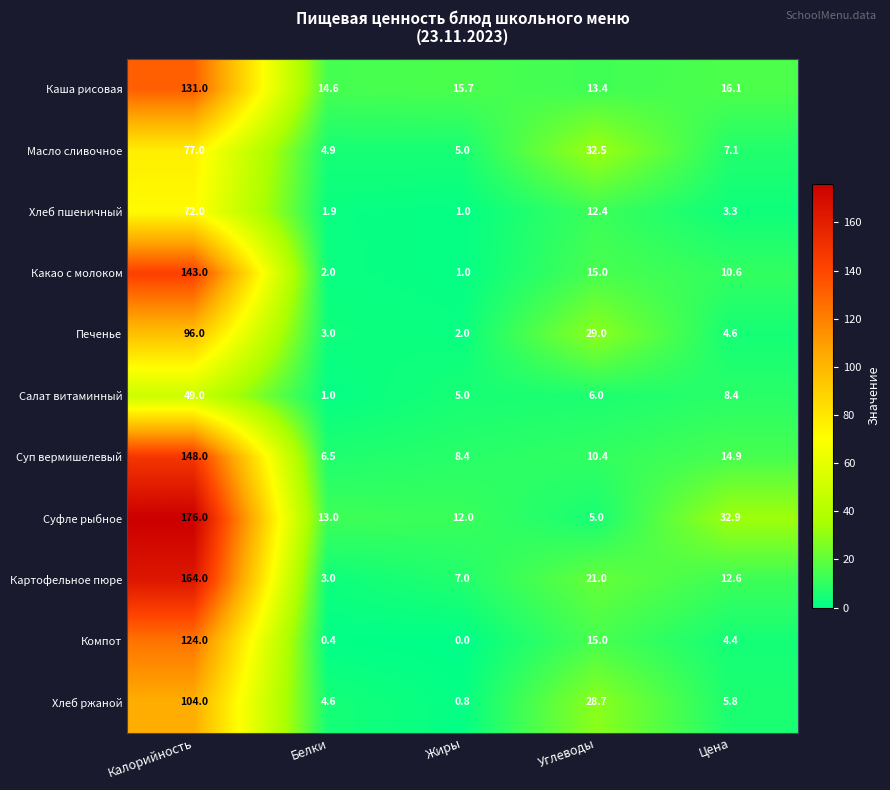

How many series are shown in this chart?

11